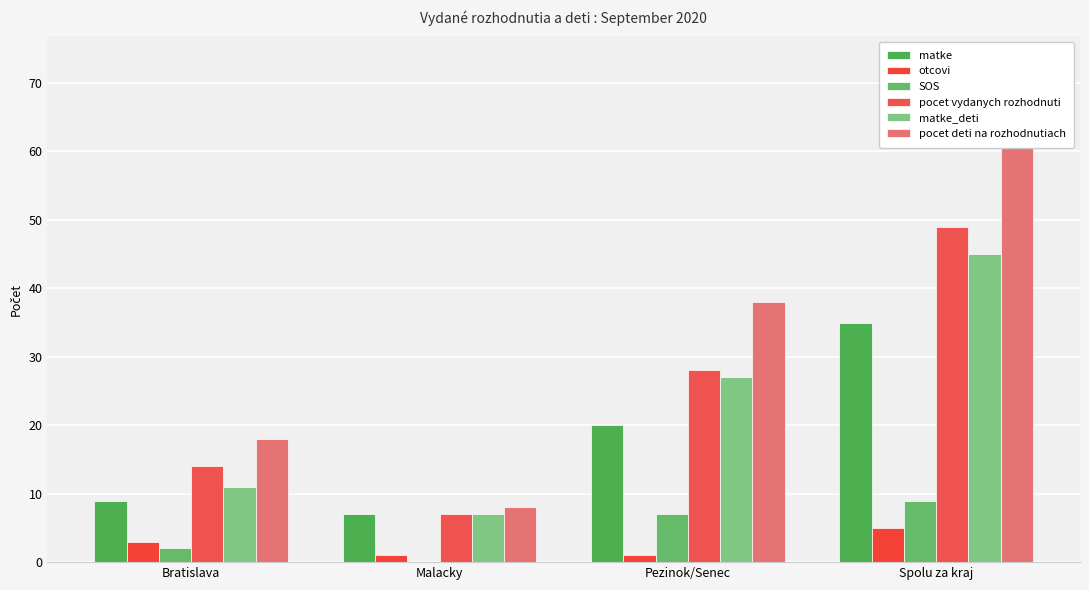

Rank the series by their maximum value, from highest to lowest.

pocet deti na rozhodnutiach, pocet vydanych rozhodnuti, matke_deti, matke, SOS, otcovi